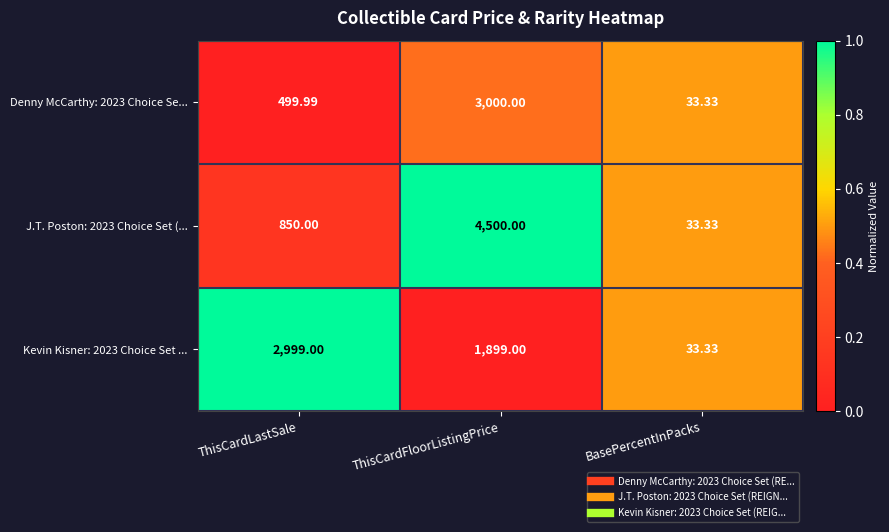

Where is Kevin Kisner: 2023 Choice Set ... nearest to the value 1516?

ThisCardFloorListingPrice